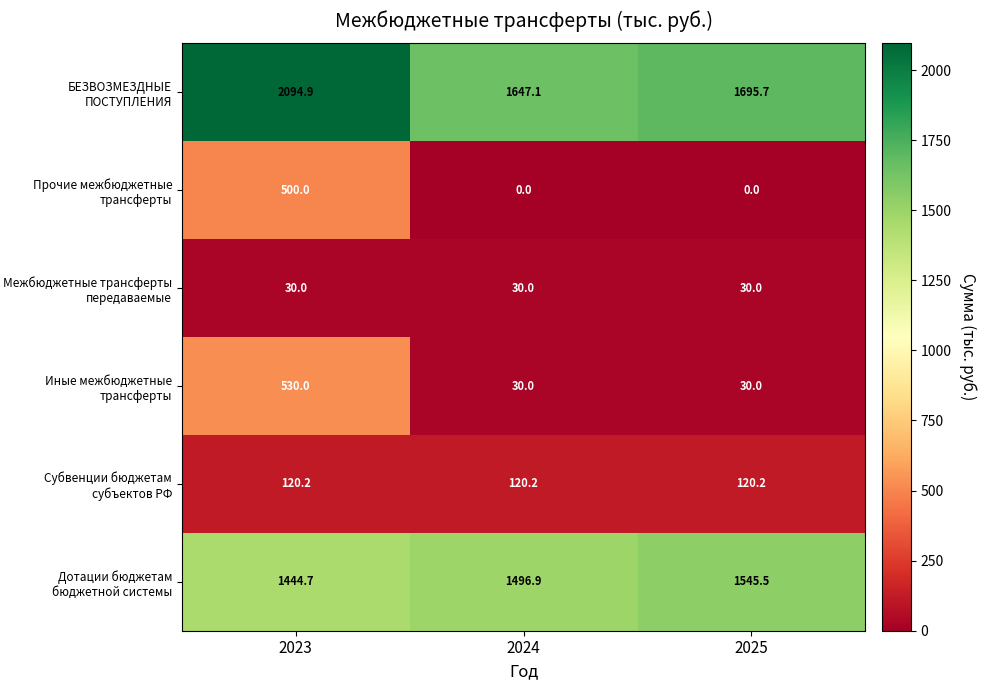

Reading left to right, what are all the values shown in this chart?

БЕЗВОЗМЕЗДНЫЕ ПОСТУПЛЕНИЯ: 2094.9	1647.1	1695.7
Прочие межбюджетные трансферты: 500.0	0.0	0.0
Межбюджетные трансферты передаваемые: 30.0	30.0	30.0
Иные межбюджетные трансферты: 530.0	30.0	30.0
Субвенции бюджетам субъектов РФ: 120.2	120.2	120.2
Дотации бюджетам бюджетной системы: 1444.7	1496.9	1545.5